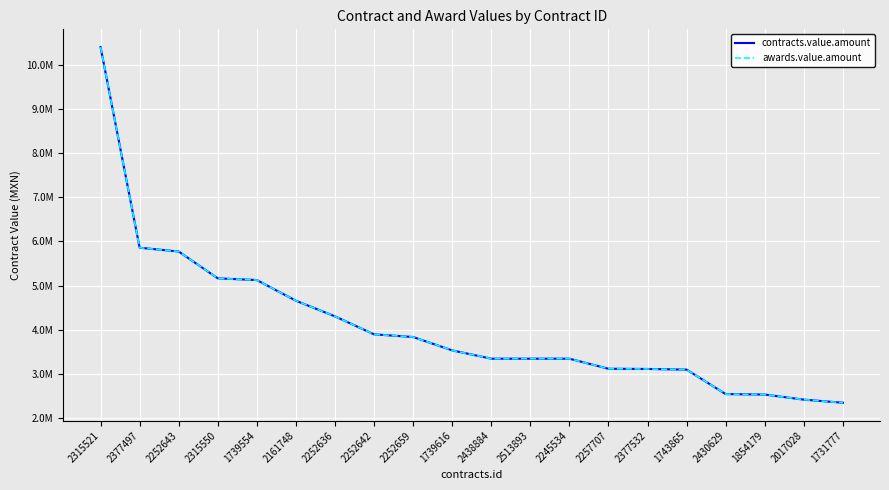

Does the chart have visible grid lines?

Yes